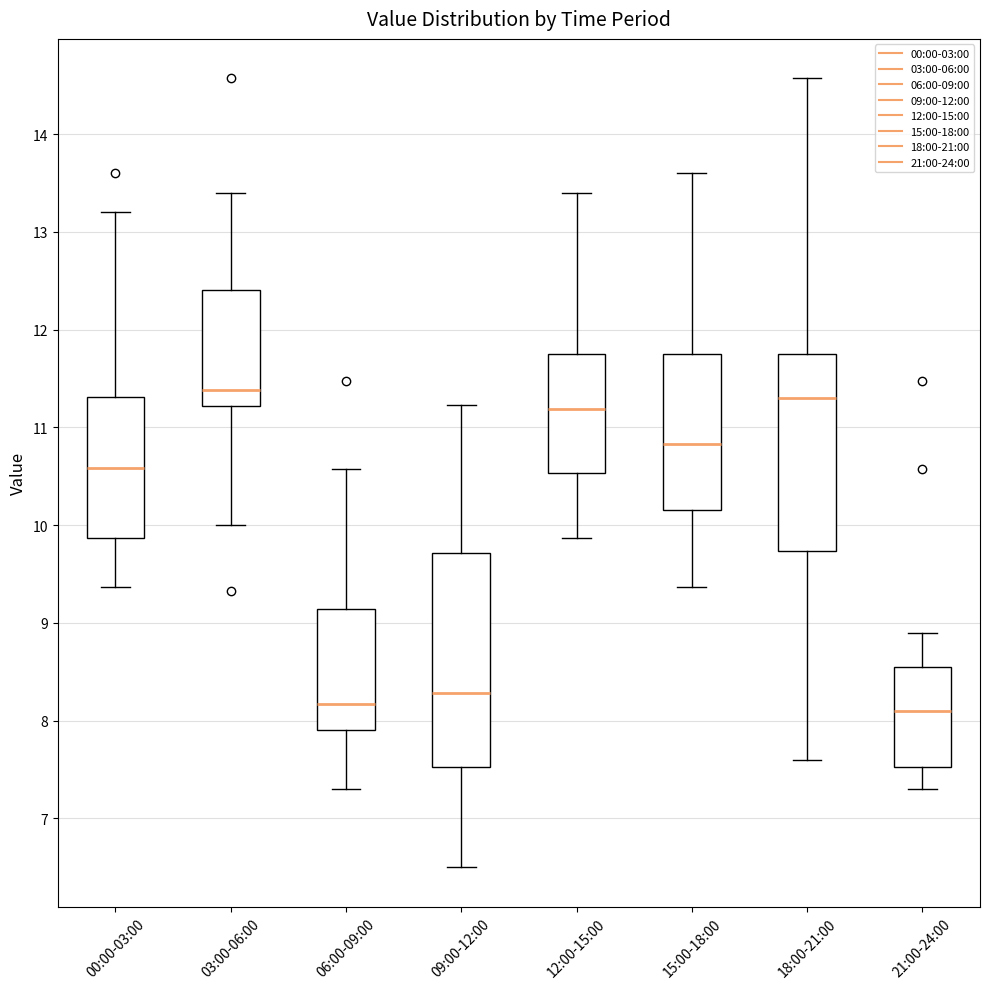

Reading left to right, read every box against the y-axis: the position of its median line, the range the box covers, and the ends of its whiskers. The values are not printed on the chart, so give them approximately, as read against the axis.

00:00-03:00: median 10.6, box 9.9 to 11.3, whiskers 9.4 to 13.2
03:00-06:00: median 11.4, box 11.2 to 12.4, whiskers 10.0 to 13.4
06:00-09:00: median 8.2, box 7.9 to 9.1, whiskers 7.3 to 10.6
09:00-12:00: median 8.3, box 7.5 to 9.7, whiskers 6.5 to 11.2
12:00-15:00: median 11.2, box 10.5 to 11.8, whiskers 9.9 to 13.4
15:00-18:00: median 10.8, box 10.2 to 11.8, whiskers 9.4 to 13.6
18:00-21:00: median 11.3, box 9.7 to 11.8, whiskers 7.6 to 14.6
21:00-24:00: median 8.1, box 7.5 to 8.5, whiskers 7.3 to 8.9